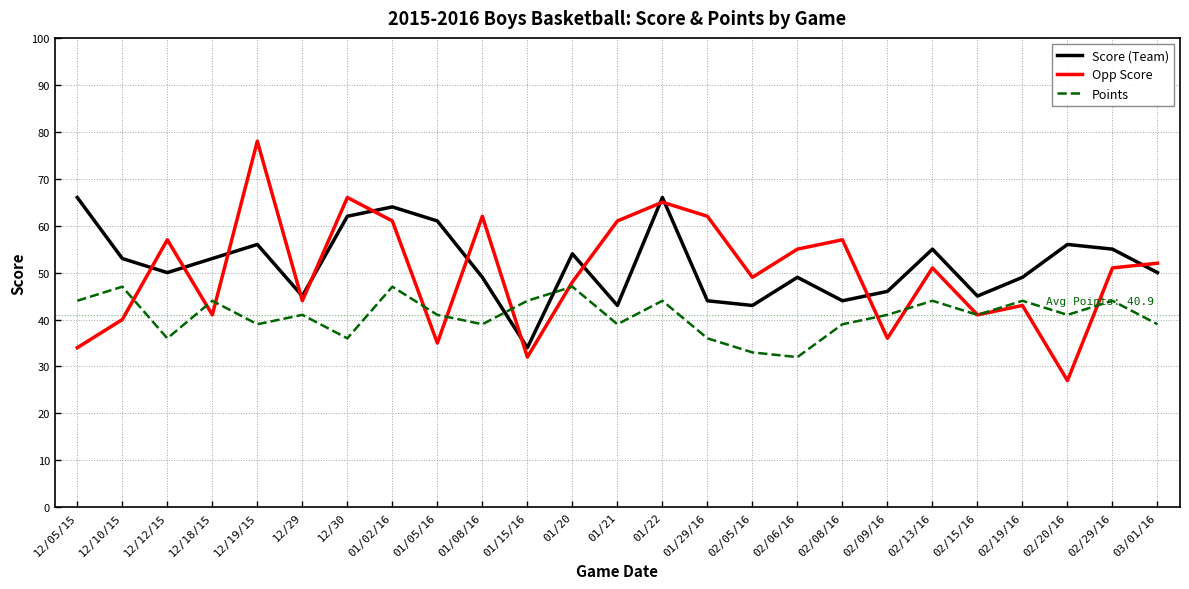

Is the value of Points at 12/30 greater than the value of Score (Team) at 02/05/16?

No